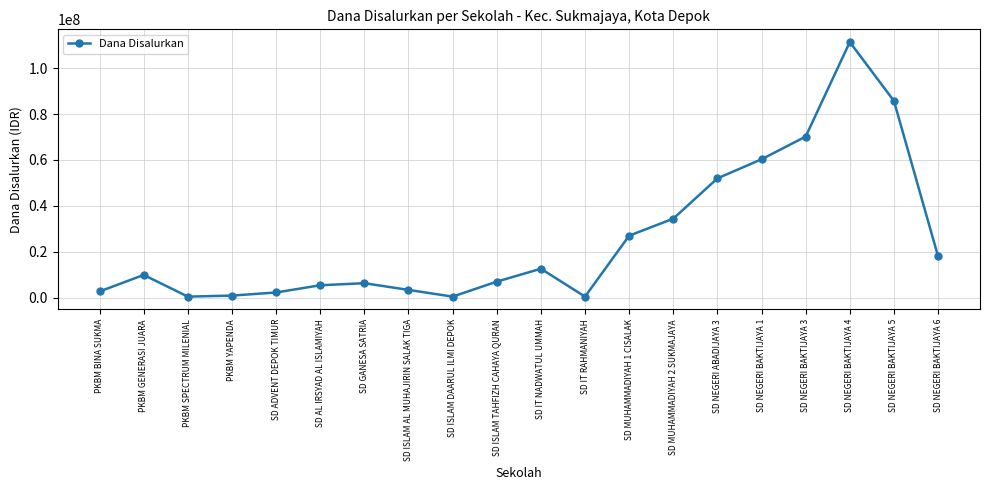

What is the average value?

25537500